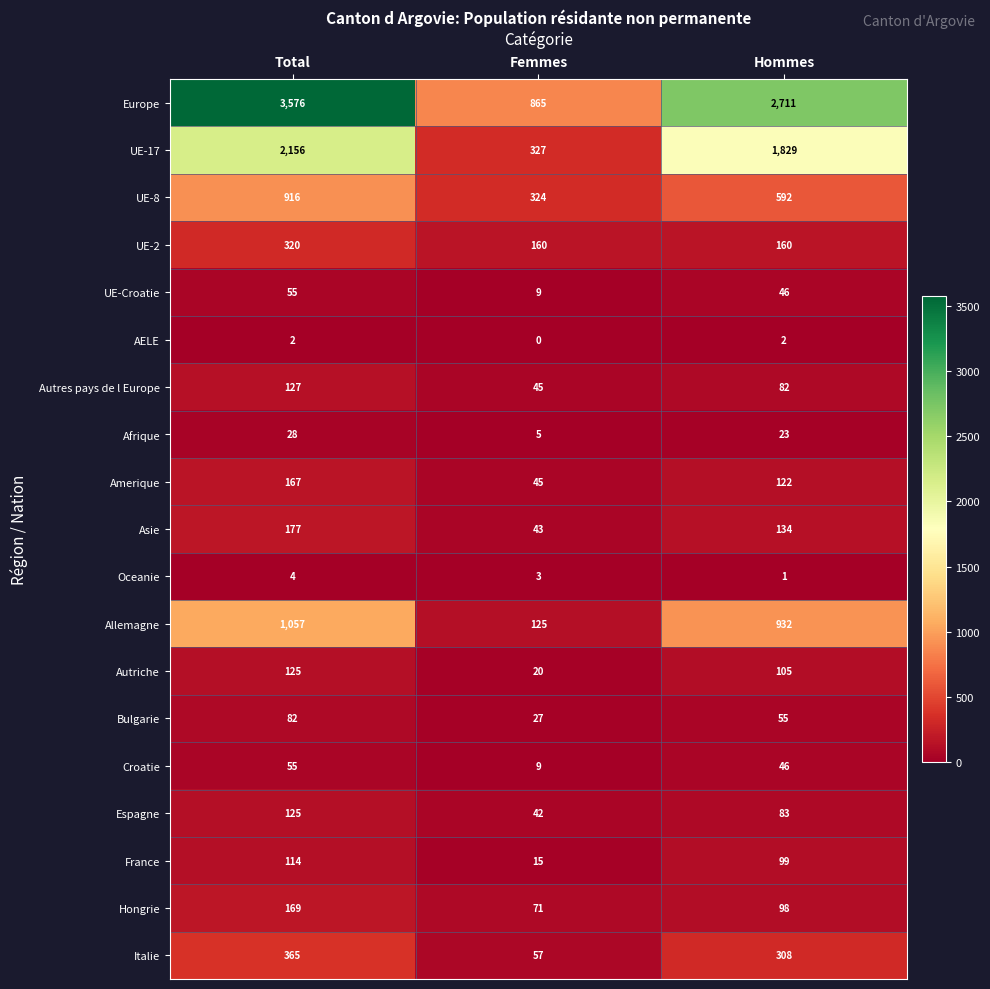

What value does the UE-Croatie series have at Hommes?

46